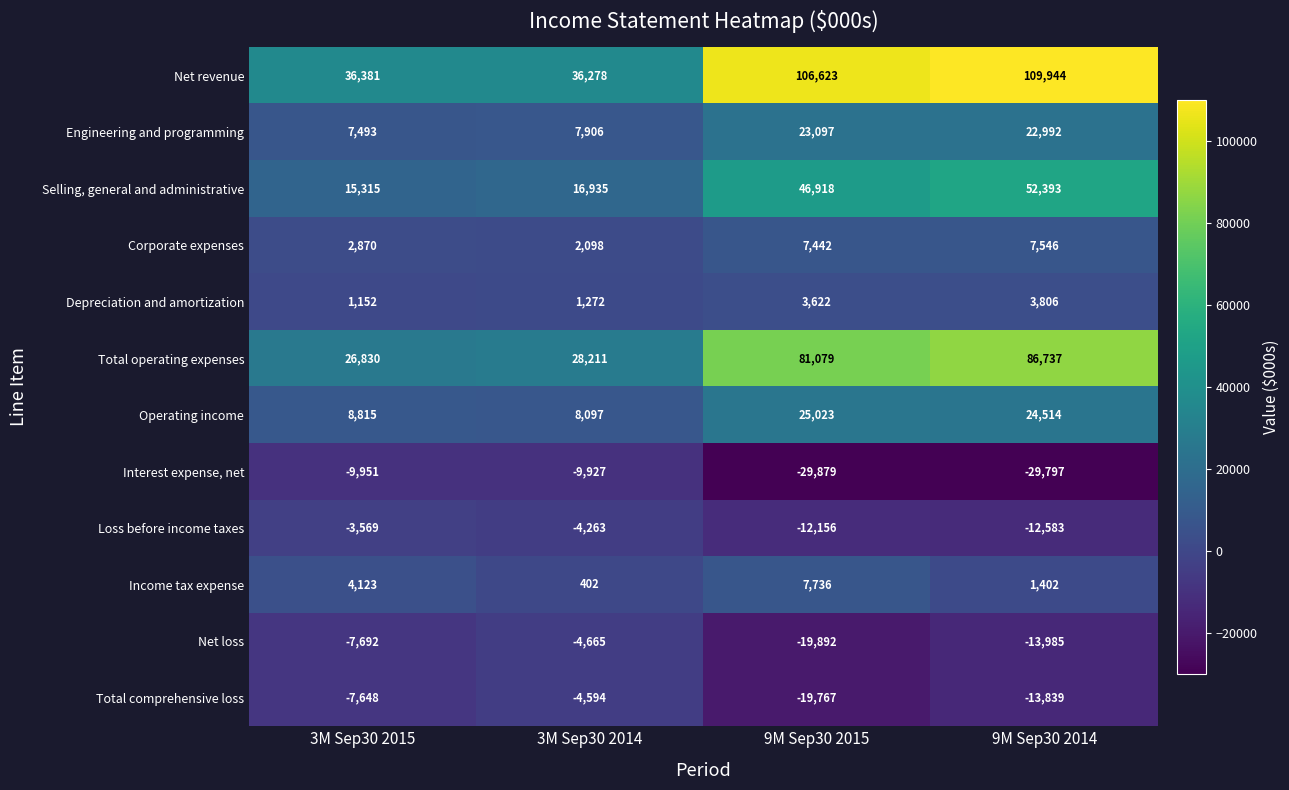

The Net loss series shows -13985 at 9M Sep30 2014. True or false?

True